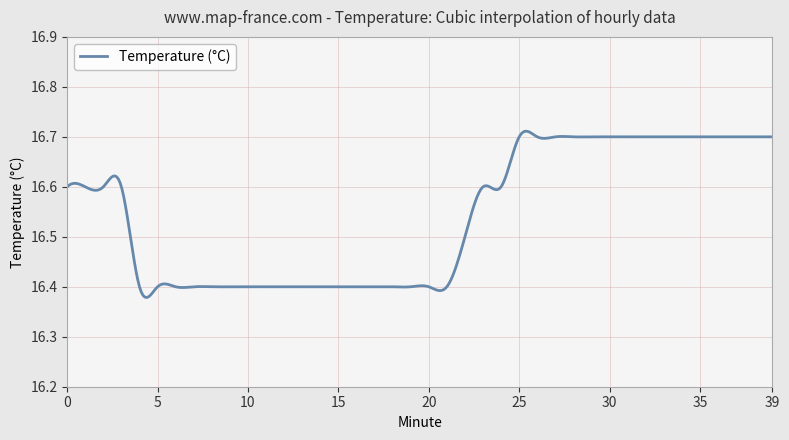

What is the difference between the maximum and minimum values?

0.3